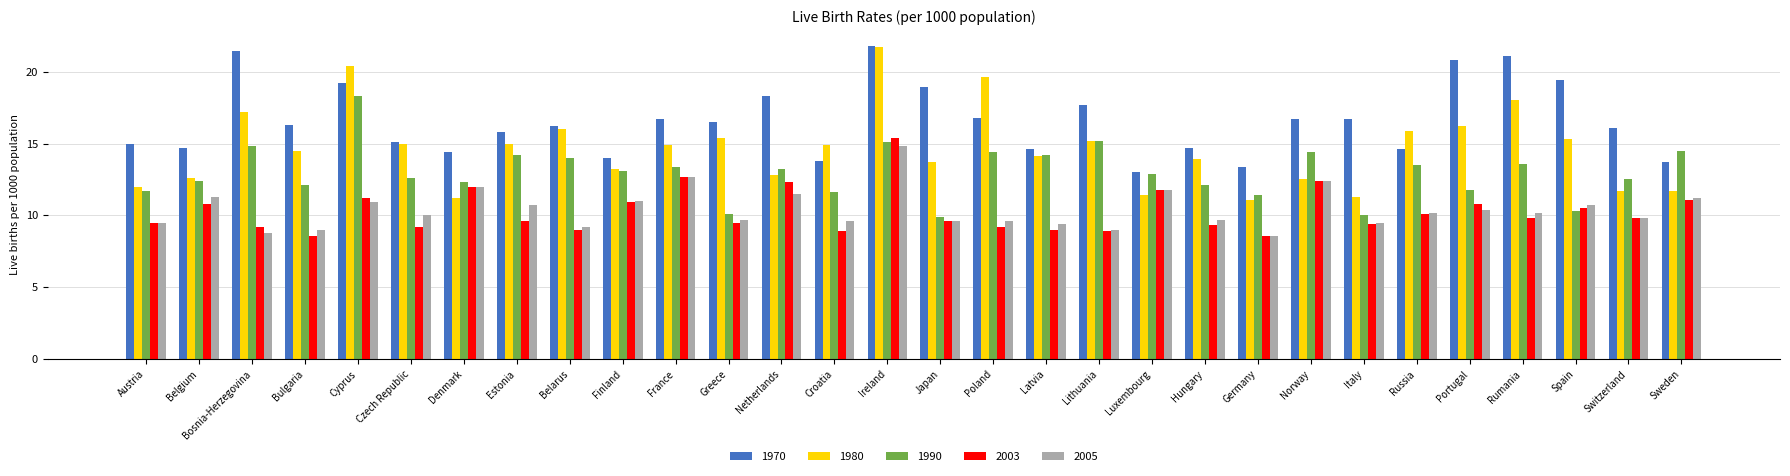

What is the maximum value shown in the chart?

21.8